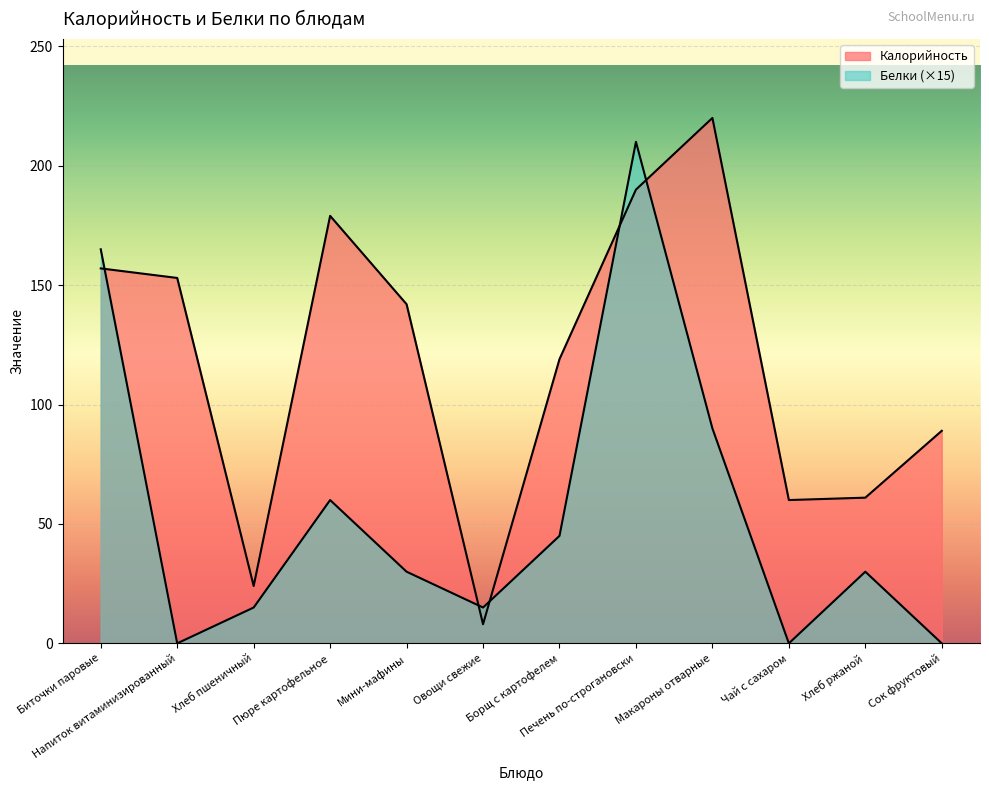

How many data points in Калорийность are less than 142?

6